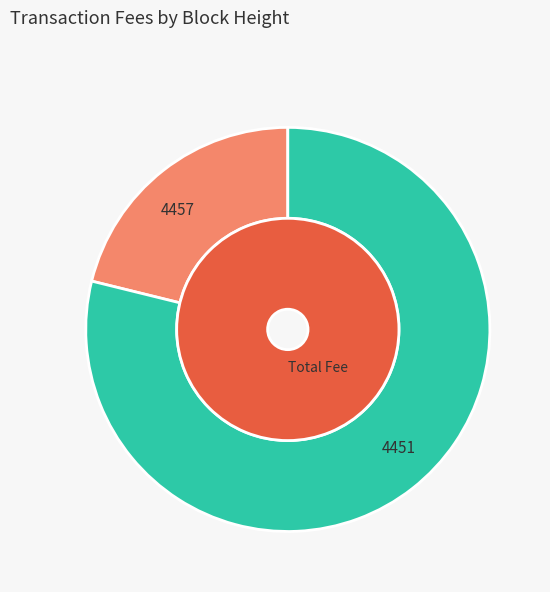

Which slice is the smallest?

4457